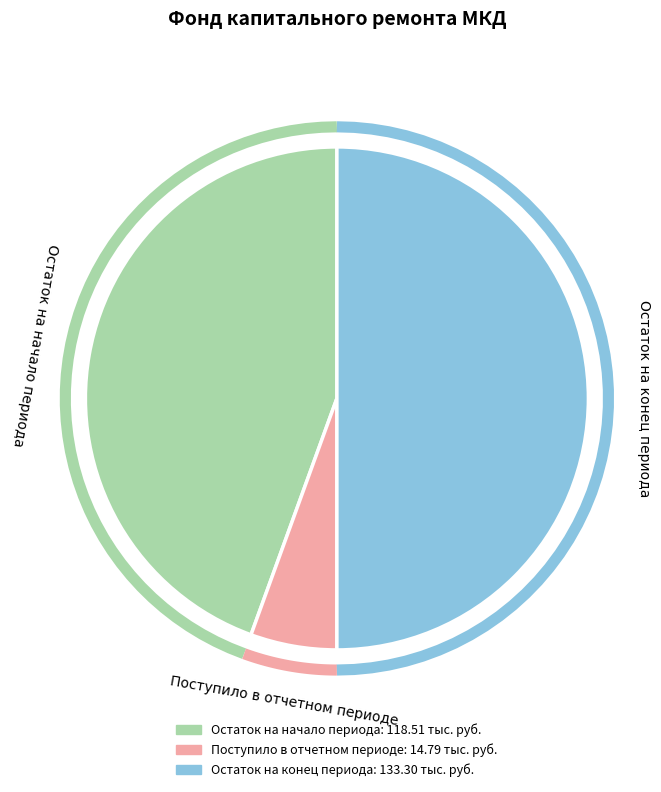

How many slices are in this pie chart?

3